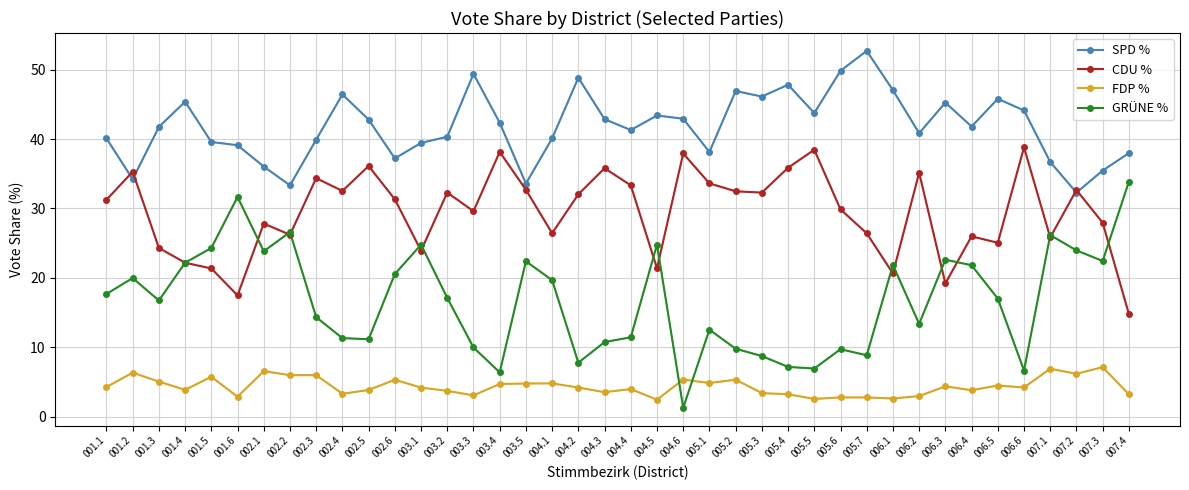

What is the sum of all CDU % values?

1178.7